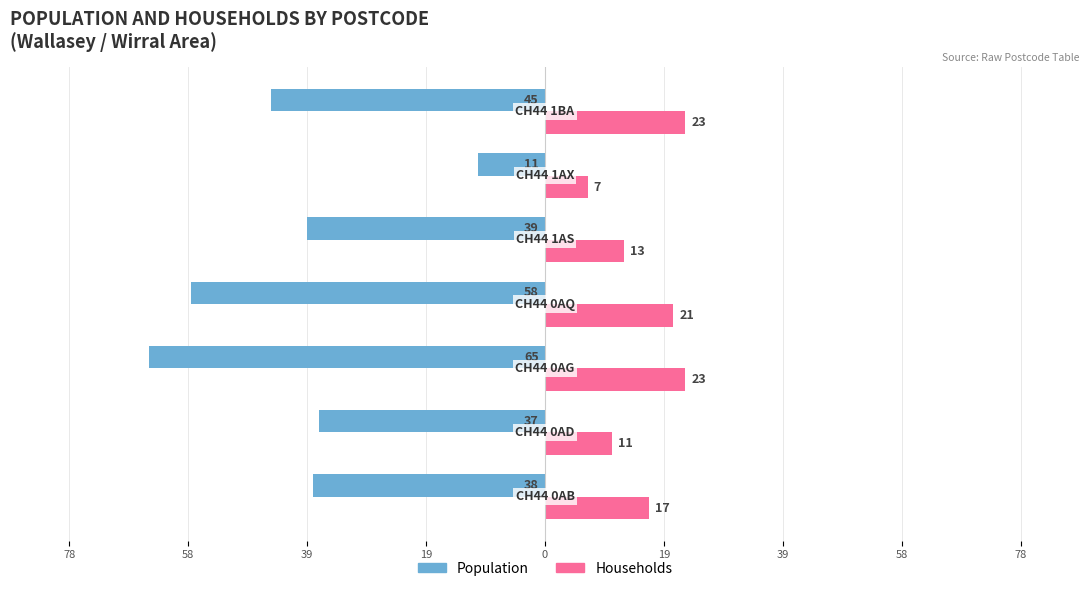

What is the highest value of the Households series?

23